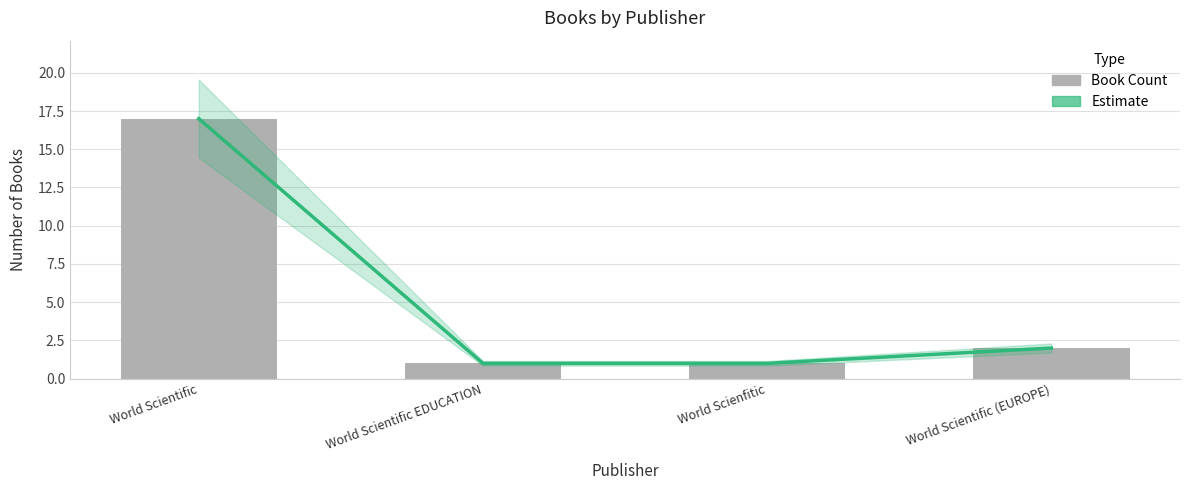

At which label does Estimate reach its peak?

World Scientific